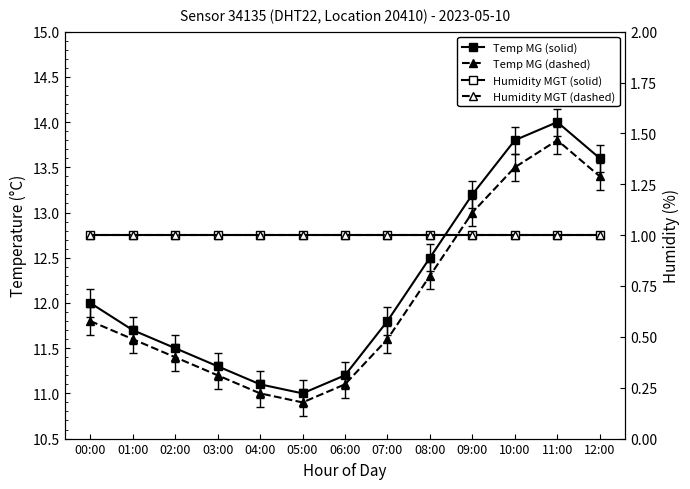

Which has a higher value, 07:00 or 11:00?

11:00